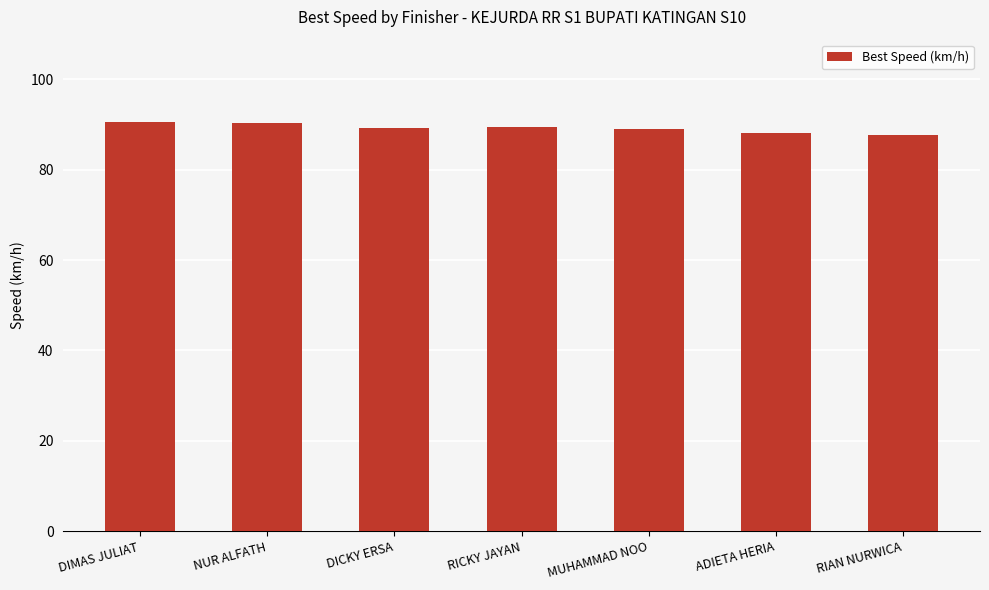

The chart shows a value of 40.8 at RIAN NURWICA. True or false?

False